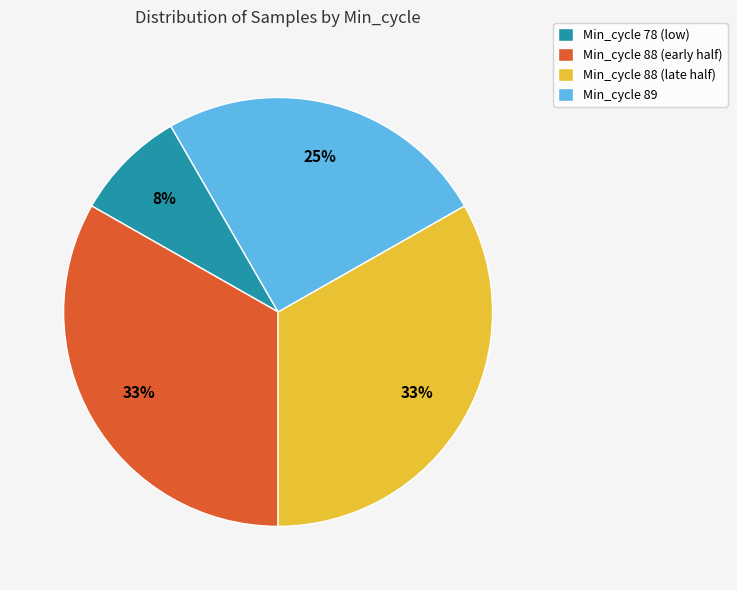

Is there a majority slice in this chart?

No